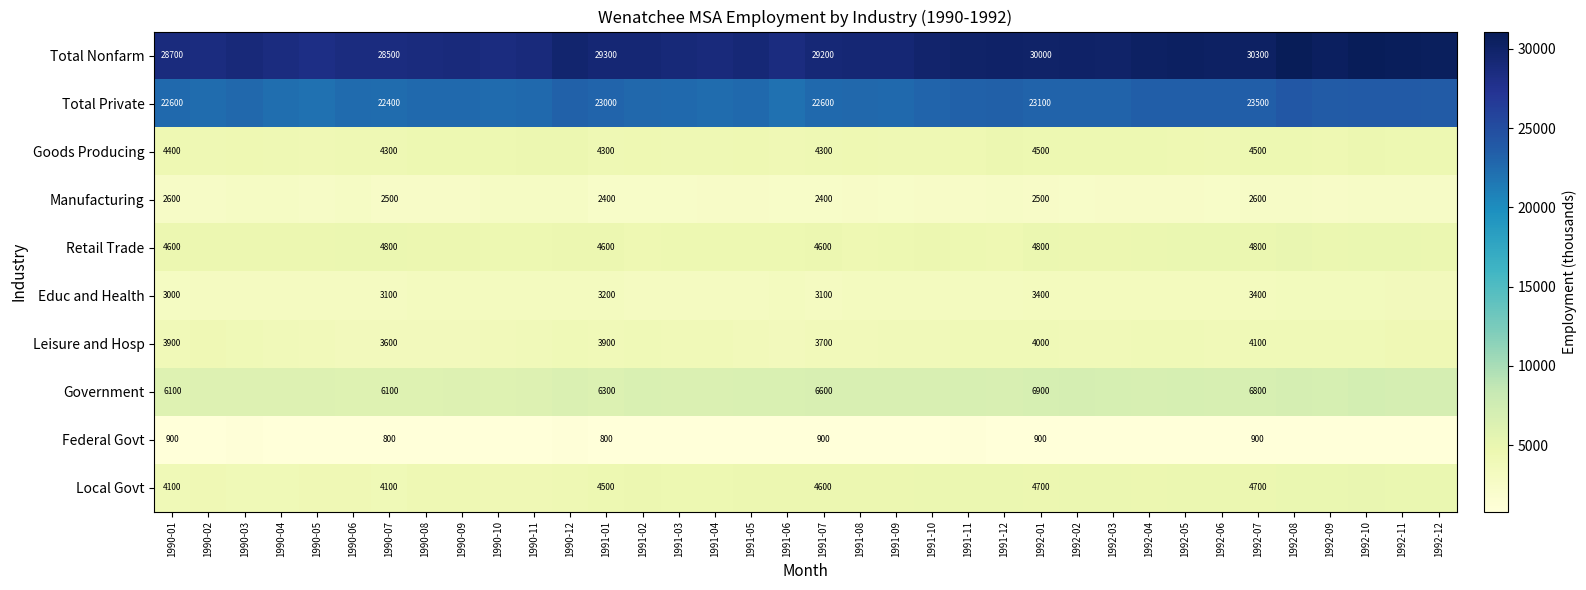

At how many categories does at least one series exceed 2110?

36